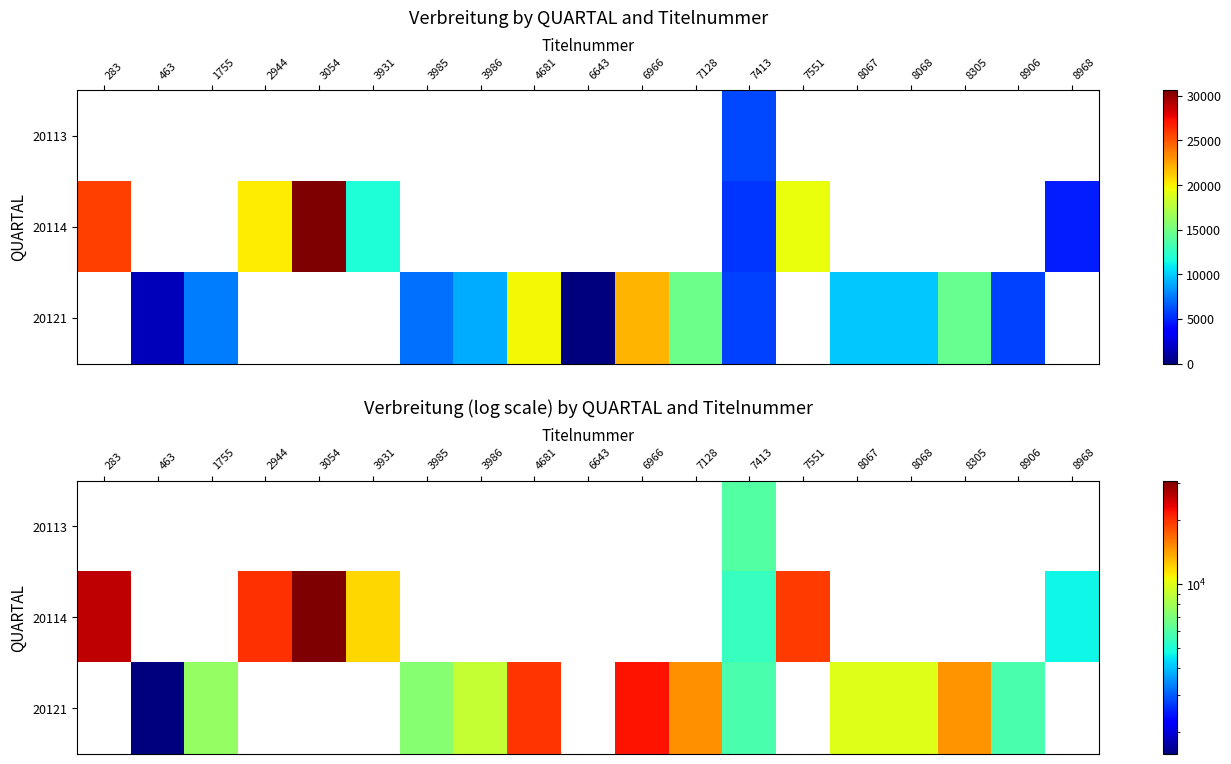

List the labels in order of 20121 value, largest first.

6966, 4681, 7128, 8305, 8068, 8067, 3986, 1755, 3985, 7413, 8906, 463, 283, 2944, 3054, 3931, 6643, 7551, 8968